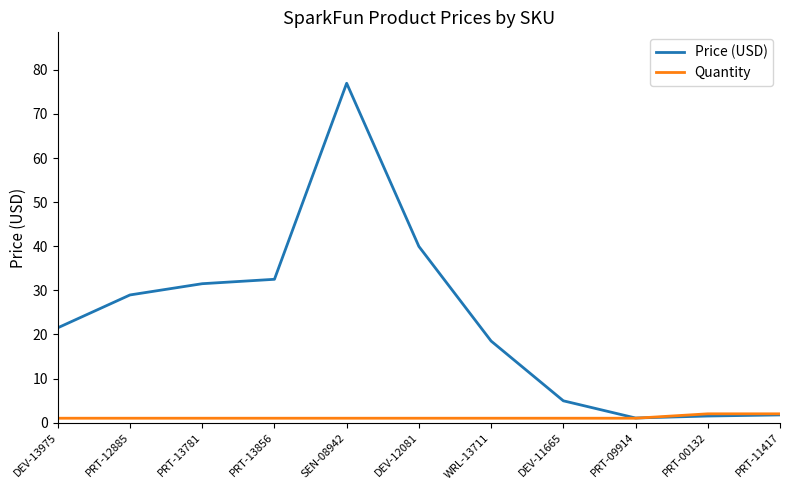

Is it true that Price (USD) equals 43.2 at PRT-13856?

False